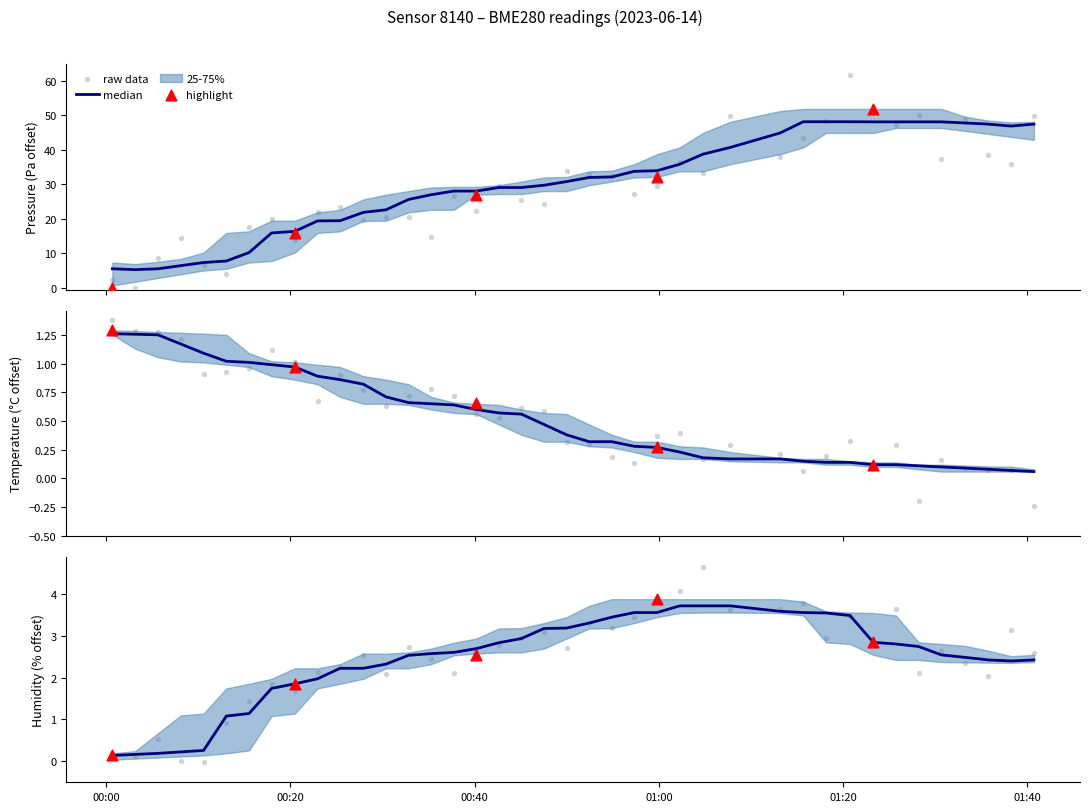

Which series reaches the minimum Y coordinate?

temperature